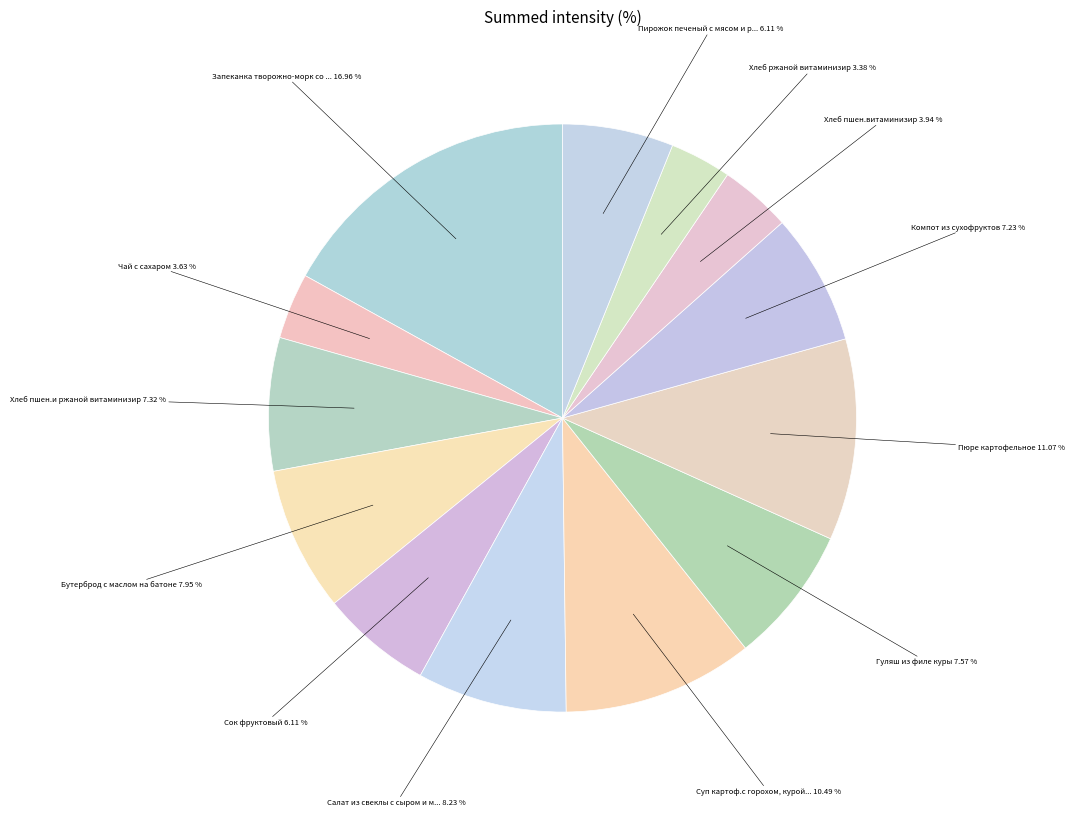

Rank the categories by value from highest to lowest.

Запеканка творожно-морк со сгущ.мол, Пюре картофельное, Суп картоф.с горохом, курой и гренк, Салат из свеклы с сыром и маслом, Бутерброд с маслом на батоне, Гуляш из филе куры, Хлеб пшен.и ржаной витаминизир, Компот из сухофруктов, Сок фруктовый, Пирожок печеный с мясом и рисом, Хлеб пшен.витаминизир, Чай с сахаром, Хлеб ржаной витаминизир